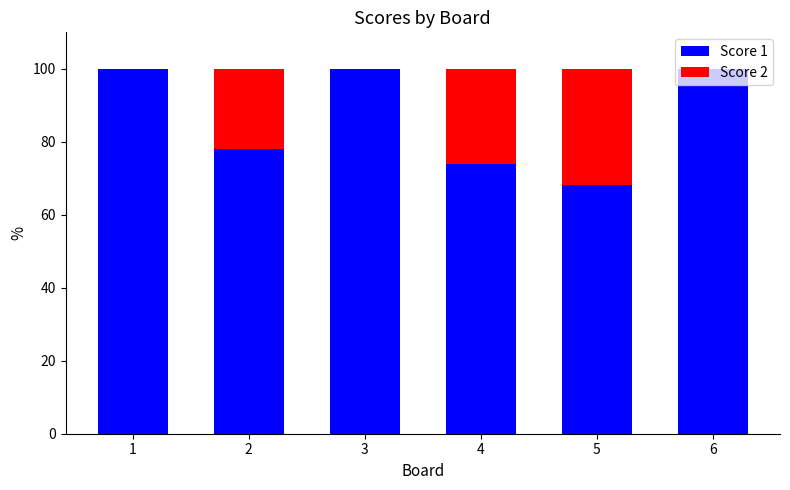

What is the total value across all series at 5?

100.0